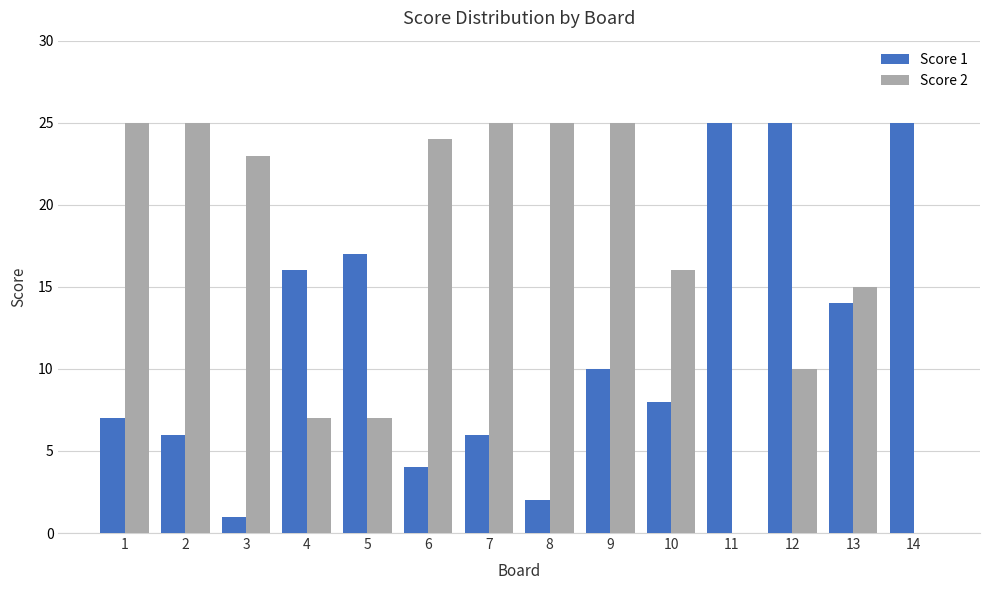

What is the maximum value shown in the chart?

25